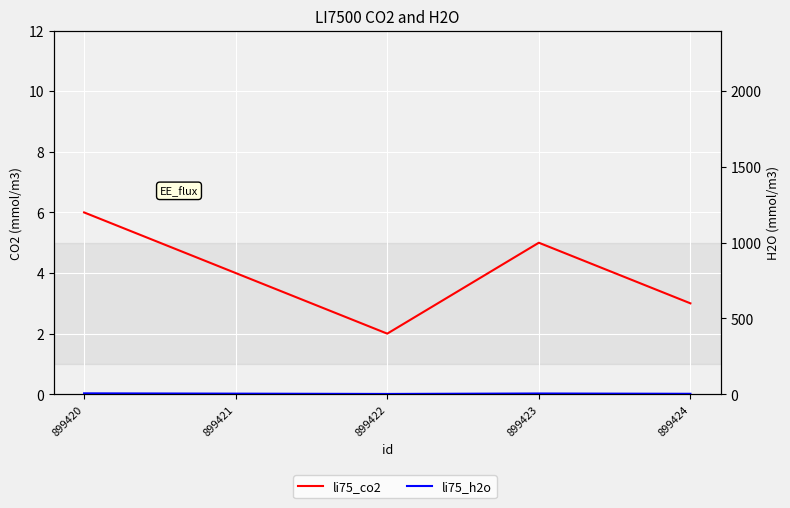

What is the lowest value of the li75_co2 series?

2